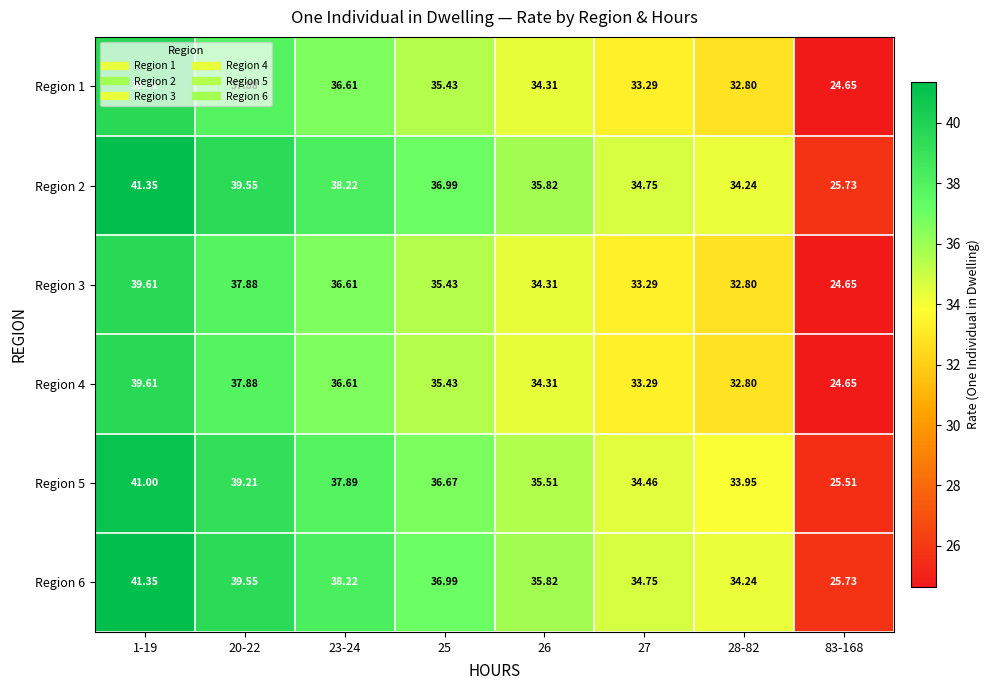

Is the value of Region 6 at 28-82 greater than the value of Region 4 at 1-19?

No